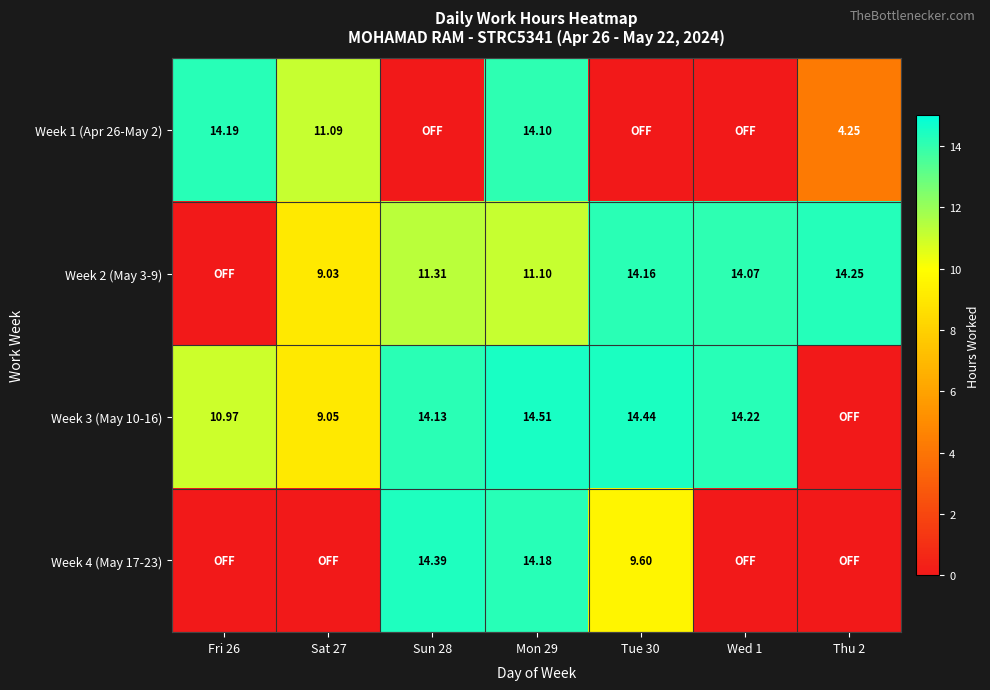

What is the spread (max minus min) of values at Tue 30?

14.4